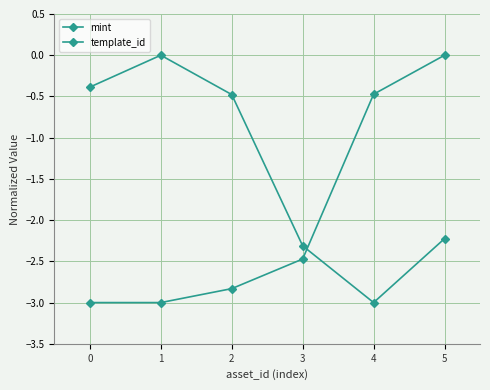

Is it true that template_id equals -0.5 at 4?

True